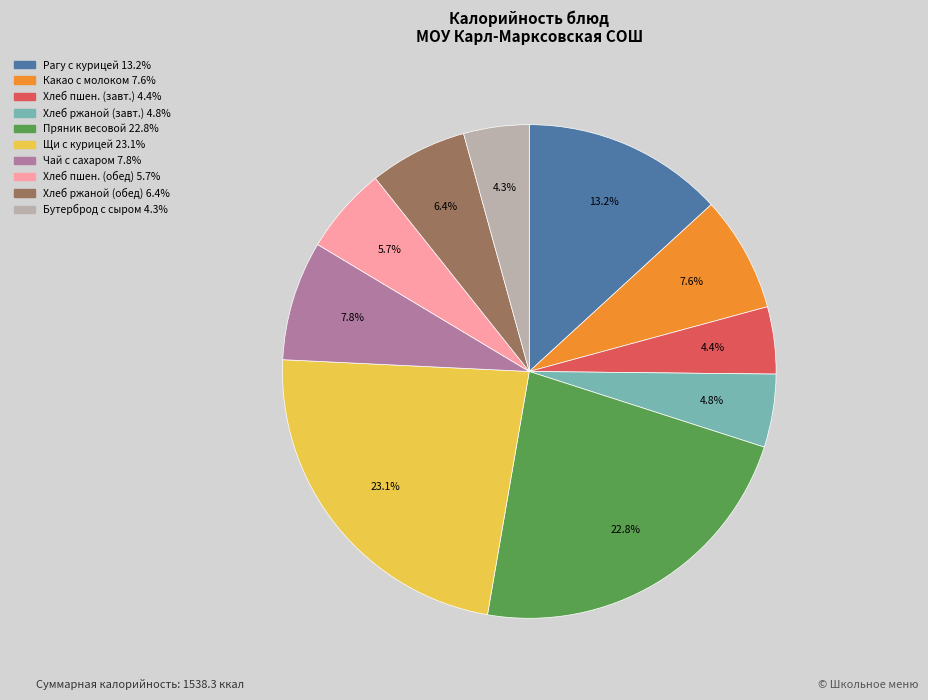

Does any single category account for the majority?

No